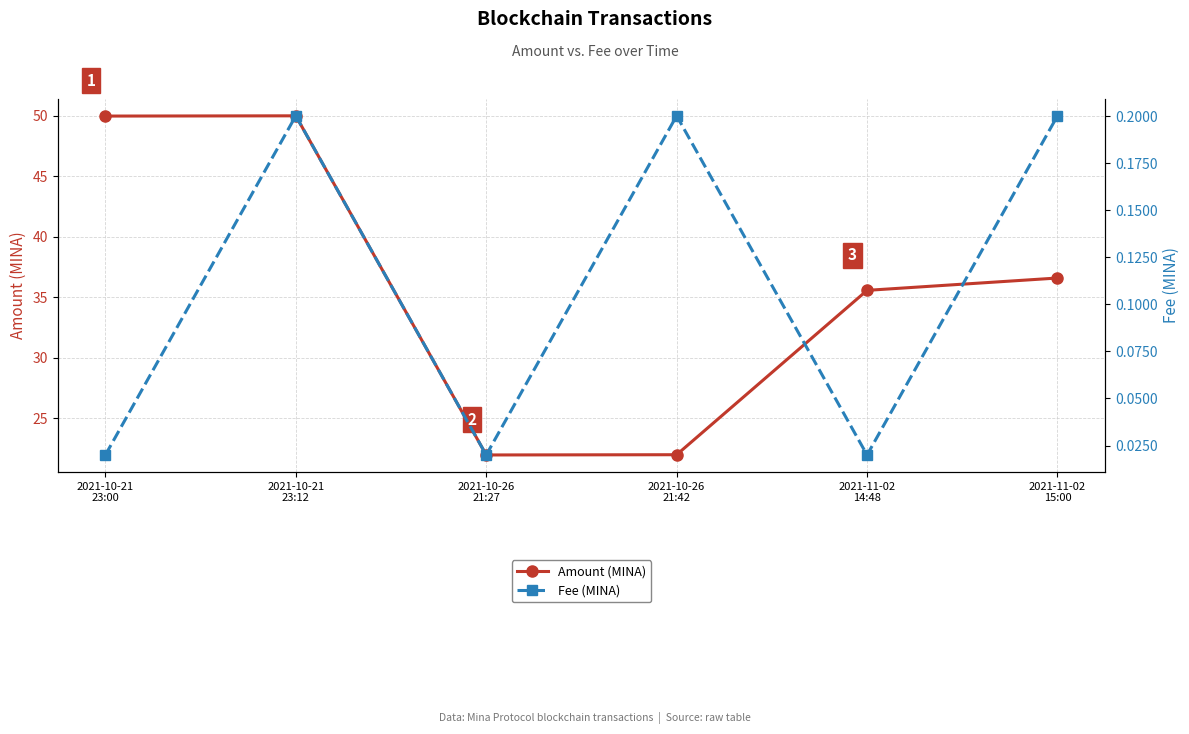

Between 2021-10-21
23:12 and 2021-10-26
21:27, which series saw the biggest shift?

Amount (MINA)